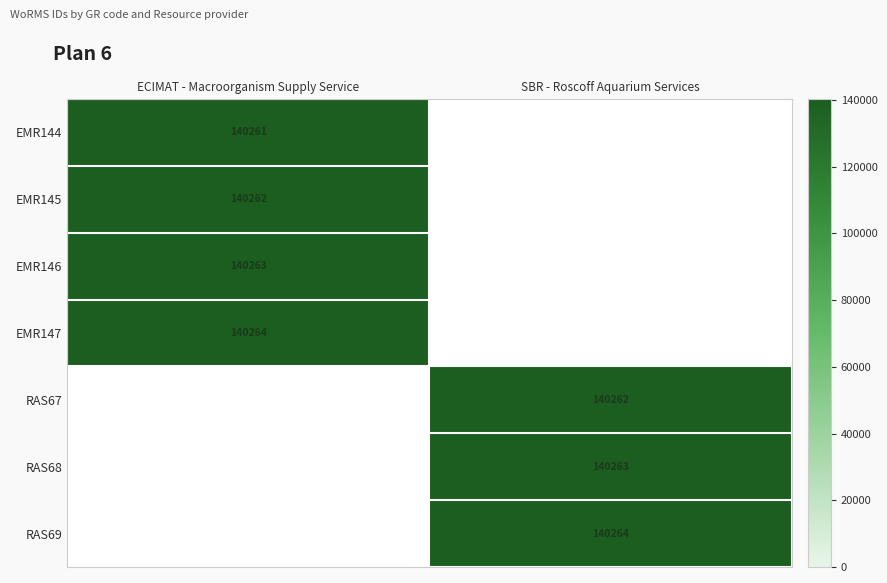

Is it true that RAS69 equals 247121 at SBR - Roscoff Aquarium Services?

False